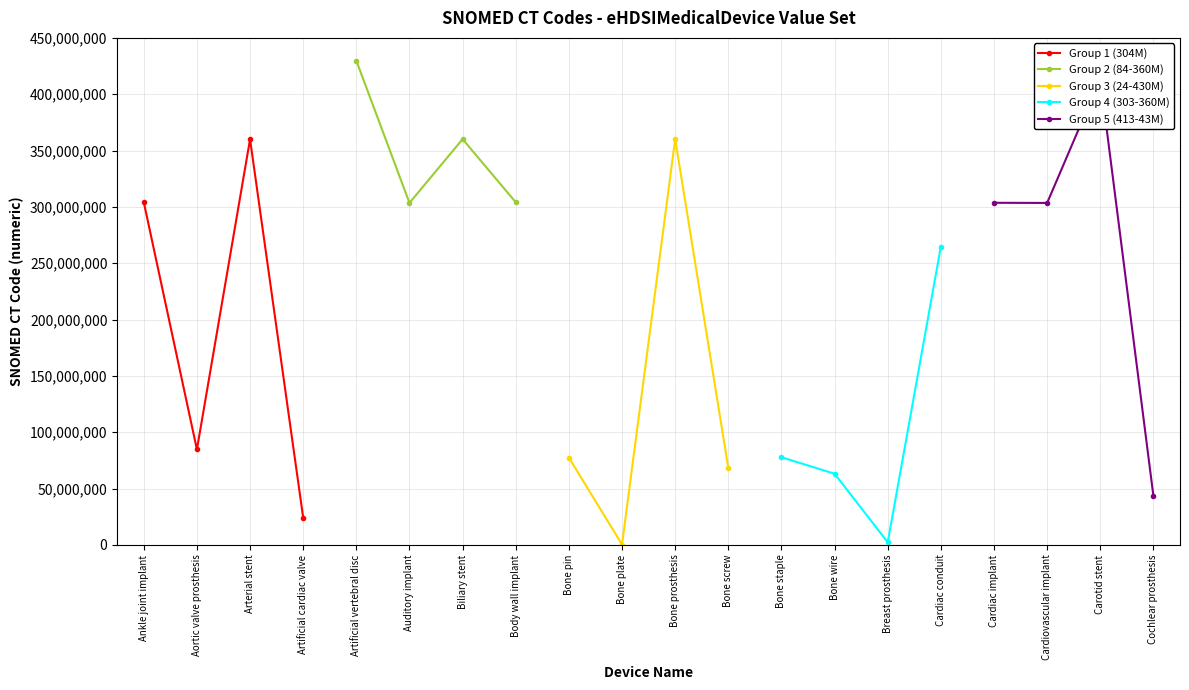

True or false: Group 4 (303-360M) has a value of 24447910 at Bone wire.

False